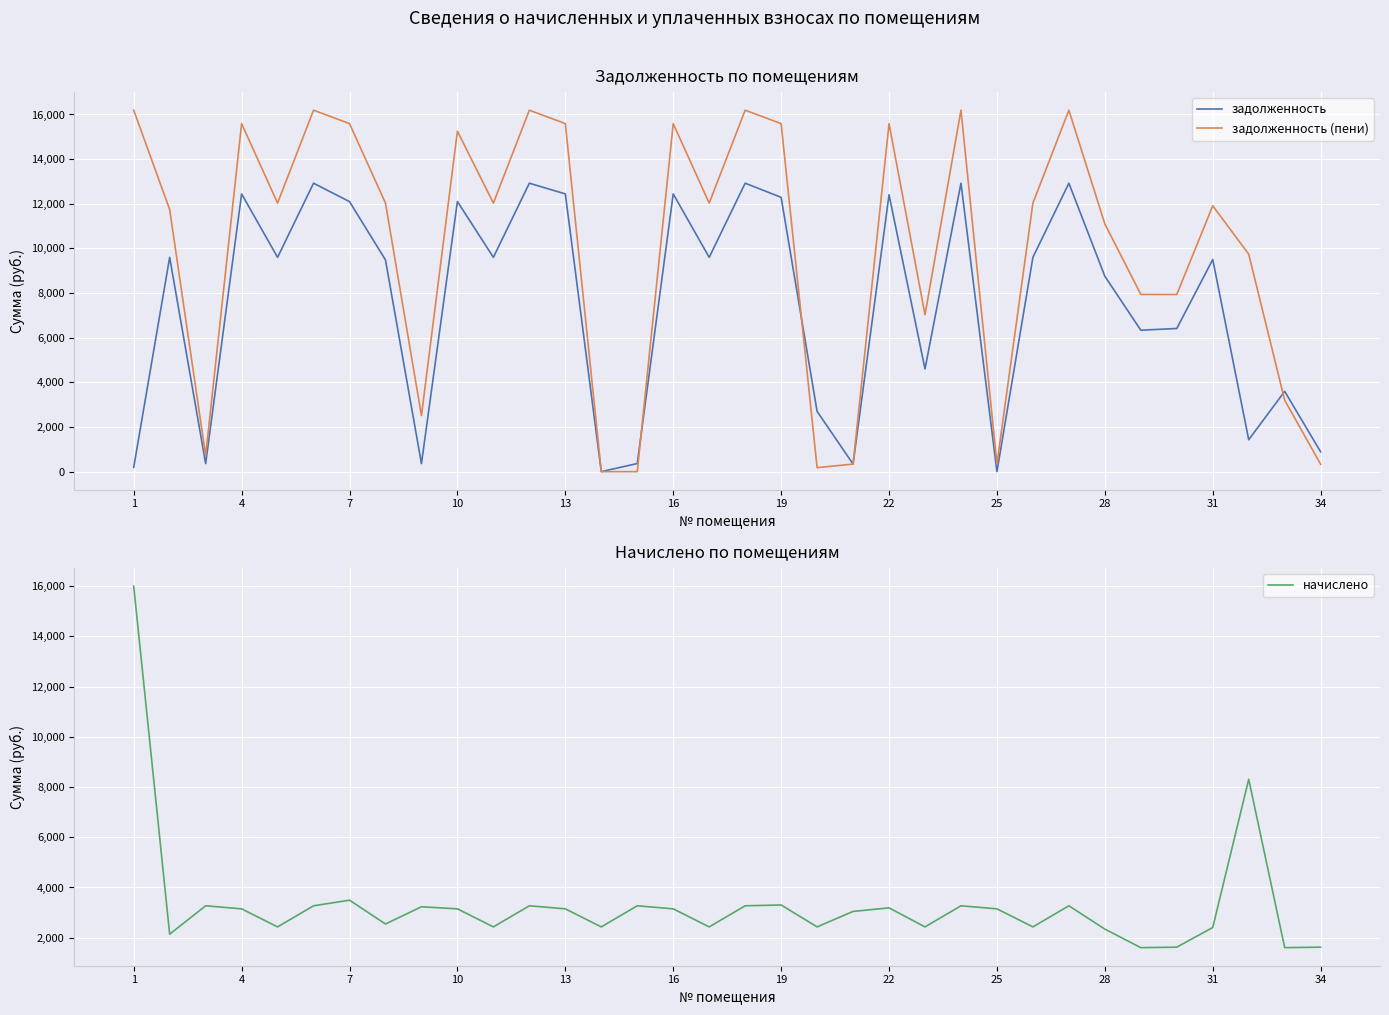

What is the maximum value for задолженность (пени)?

16192.4